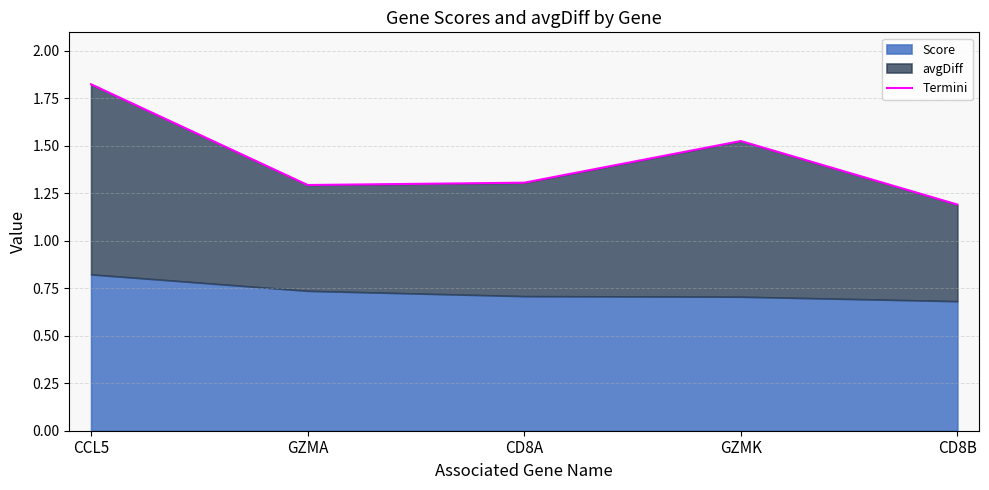

List the labels in order of value, largest first.

CCL5, GZMK, CD8A, GZMA, CD8B